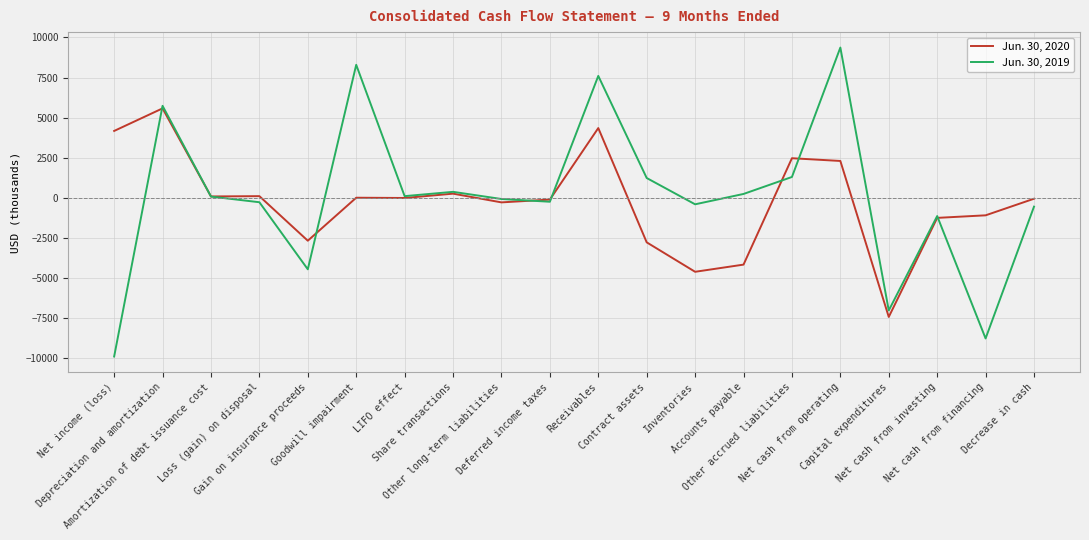

What is the lowest value of the Jun. 30, 2020 series?

-7441